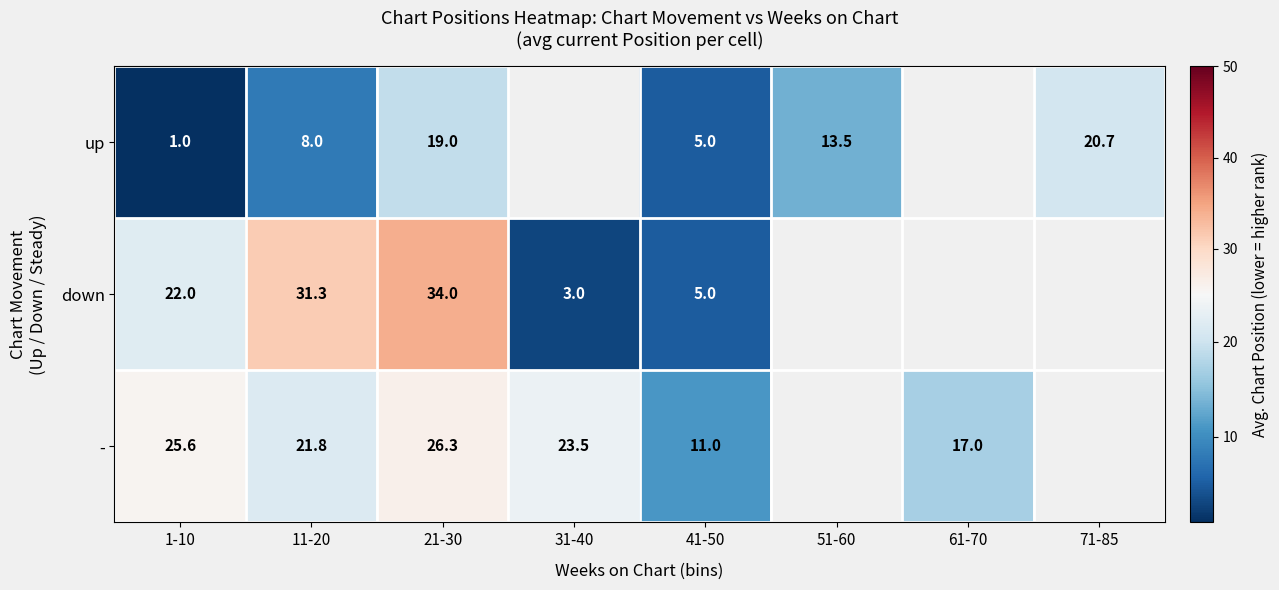

What is the sum of the up values at 51-60 and 1-10?

14.5